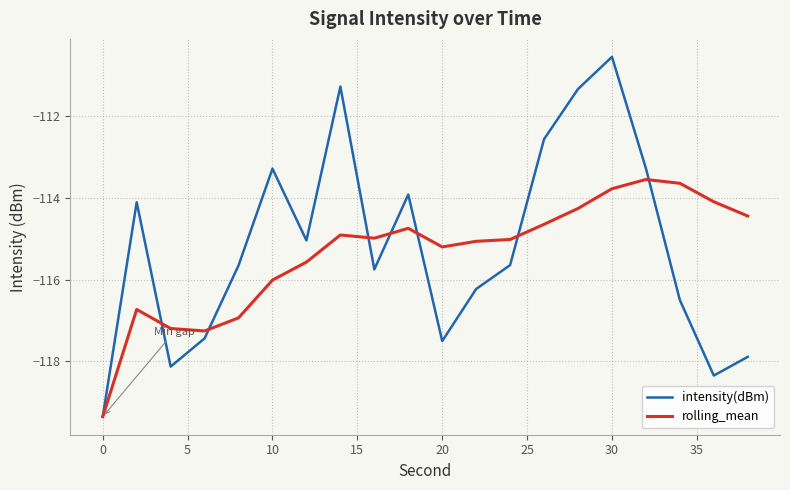

List the series in order of their peak value, highest first.

intensity(dBm), rolling_mean